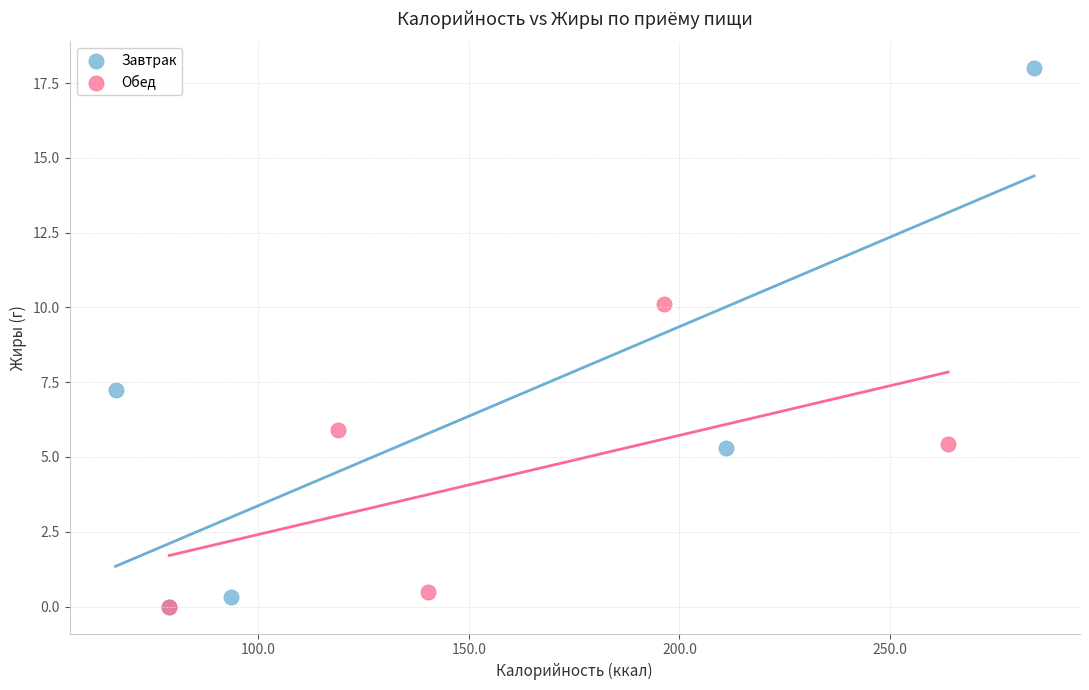

Which series has the widest spread of Y values?

Завтрак